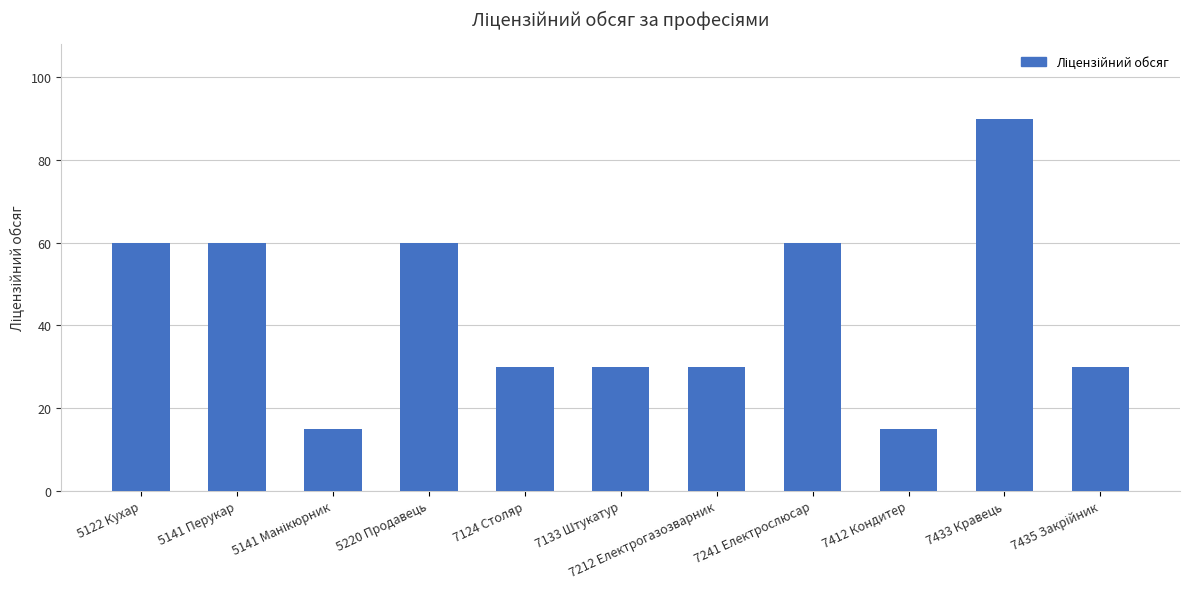

The chart shows a value of 60 at 5220 Продавець. True or false?

True